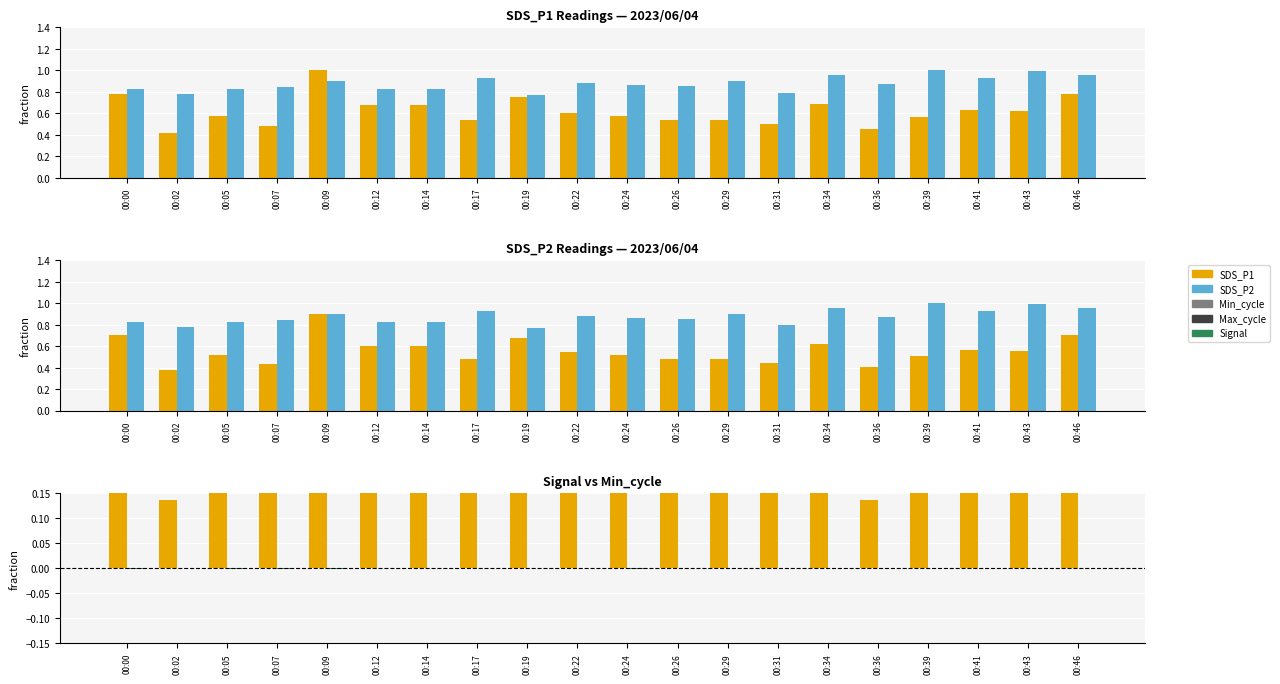

At which category is the sum across all series the highest?

00:09